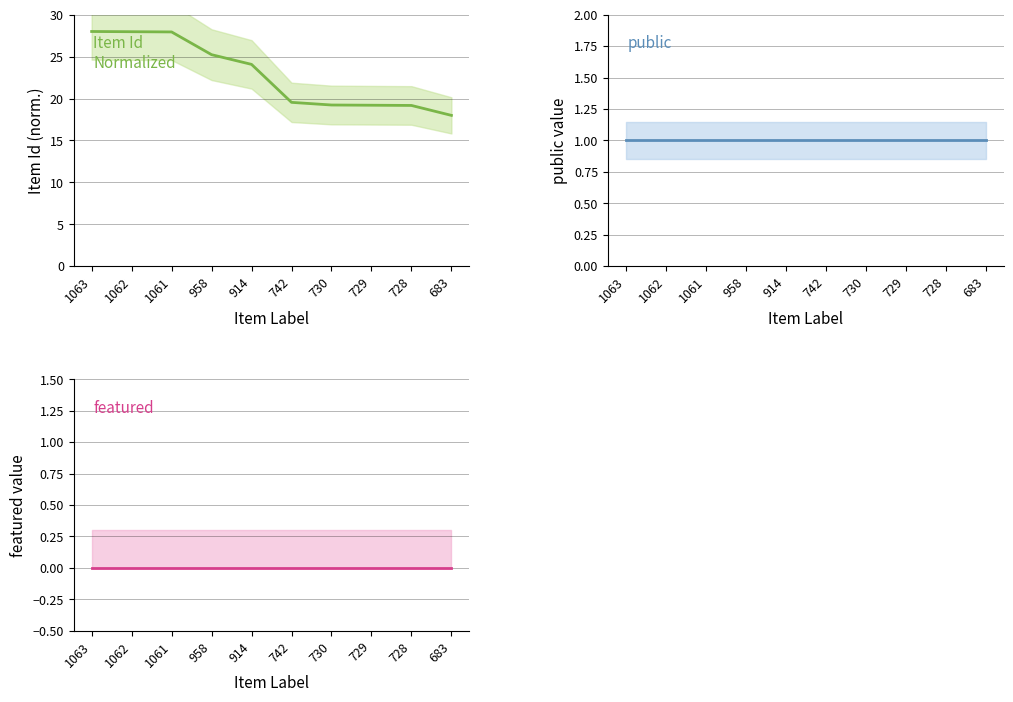

Does the chart have visible grid lines?

Yes